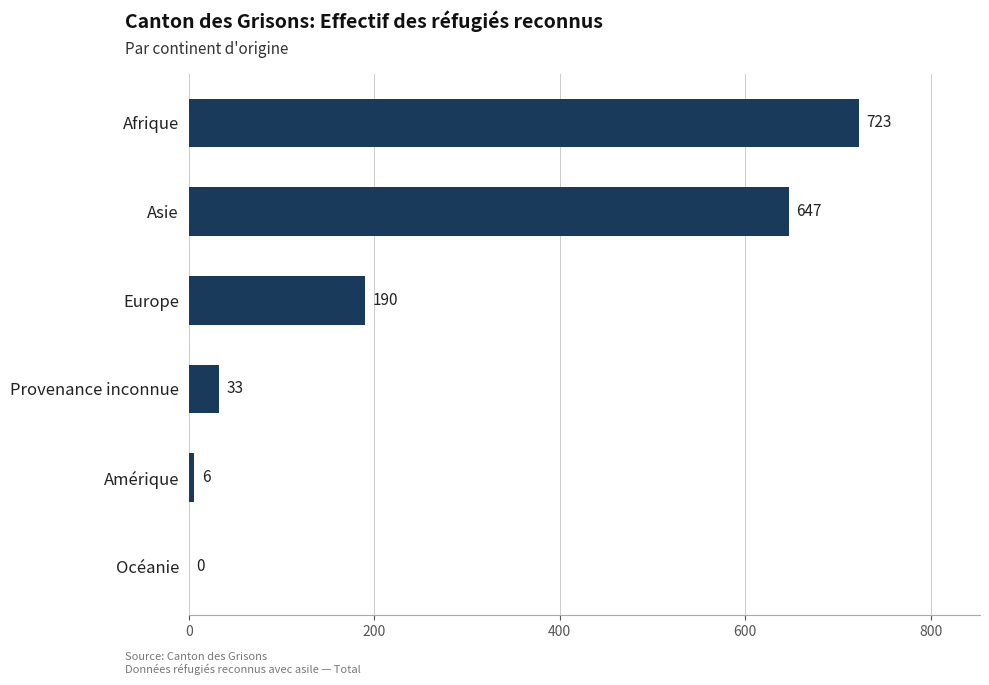

Where is the data nearest to the value 361?

Europe